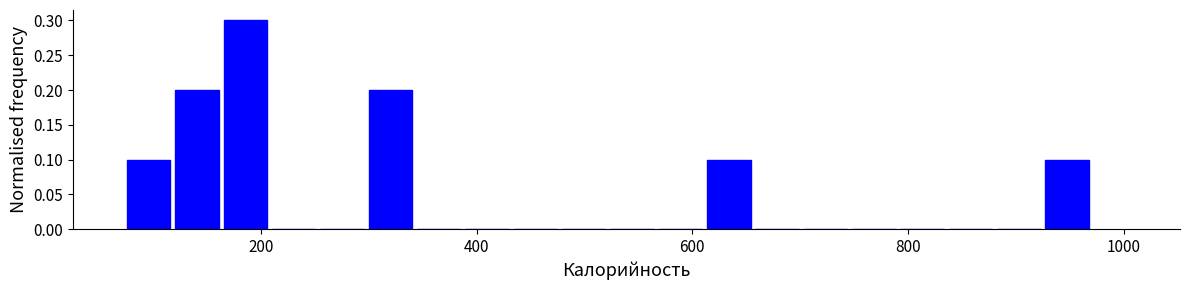

Around what value on the x-axis is the tallest bar? Give the approximate position of its centre, as read against the axis.

180